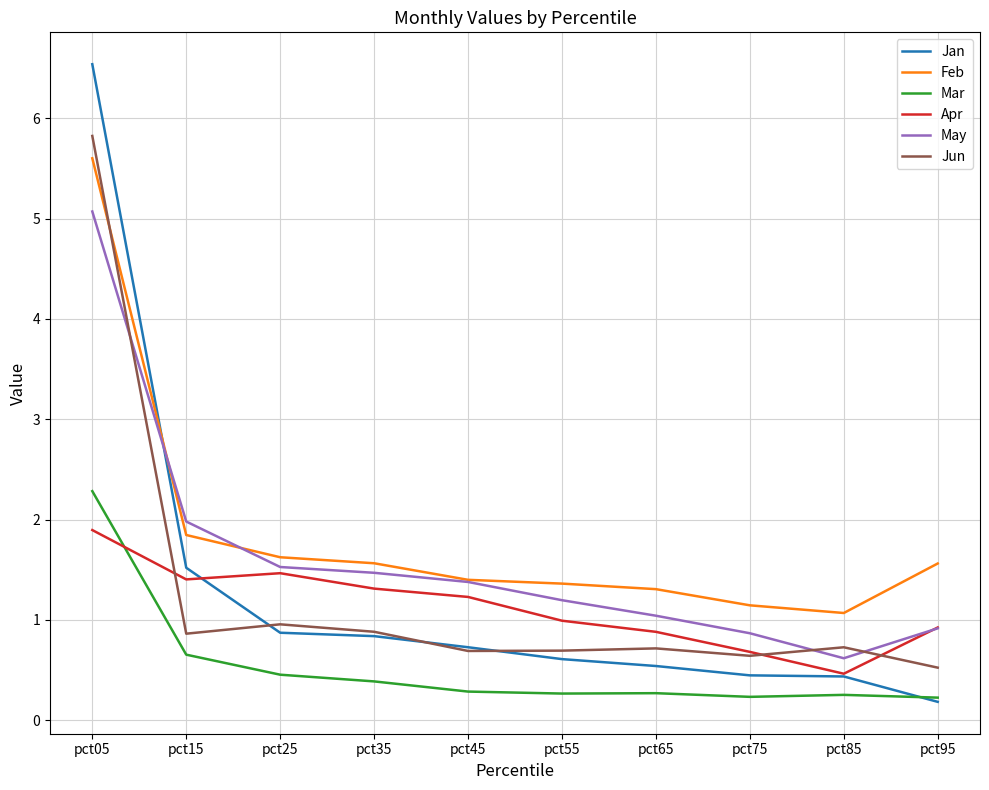

In May, how many points are lower than both neighbors (excluding endpoints)?

1